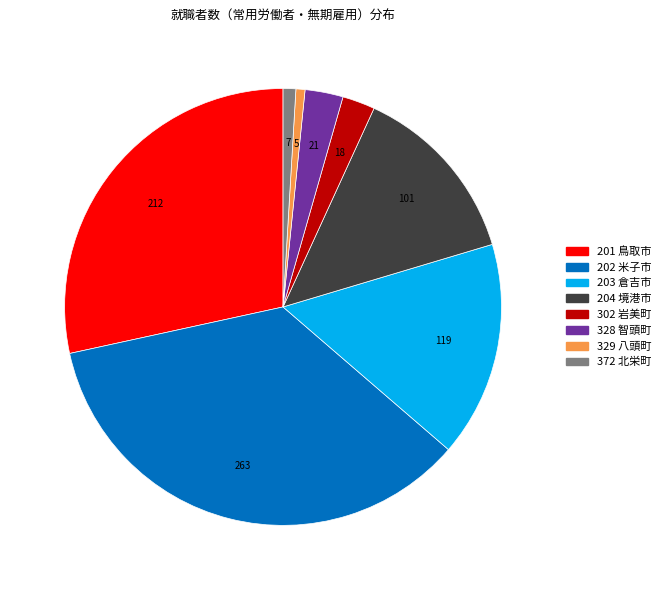

Is there a majority slice in this chart?

No